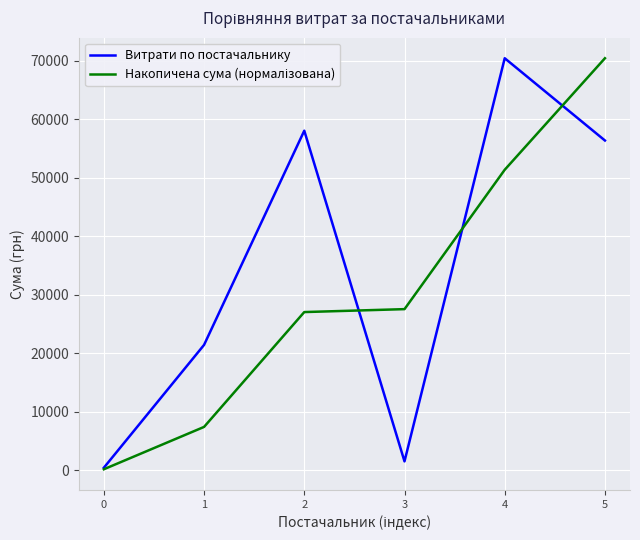

What is the greatest value displayed?

70389.6